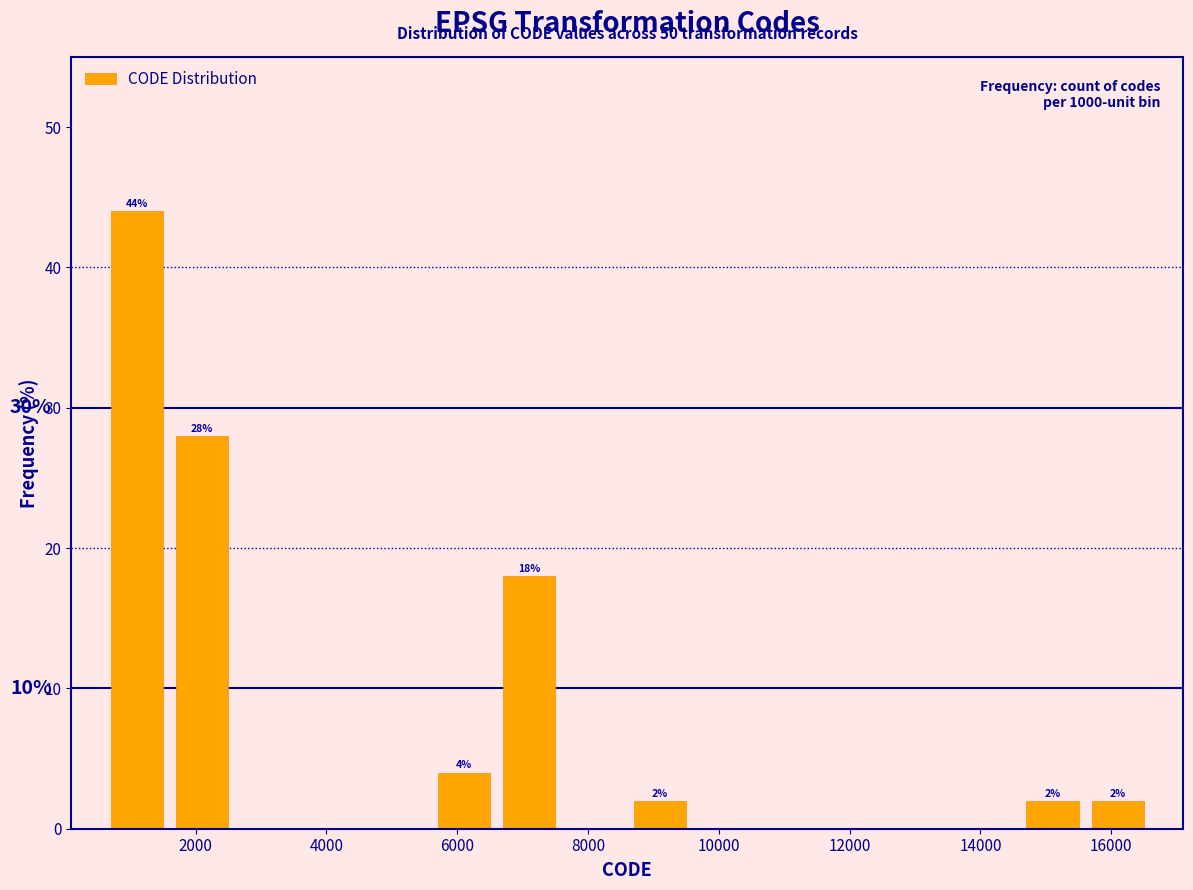

Over which range of the x-axis is the bar tallest?

600 to 1600